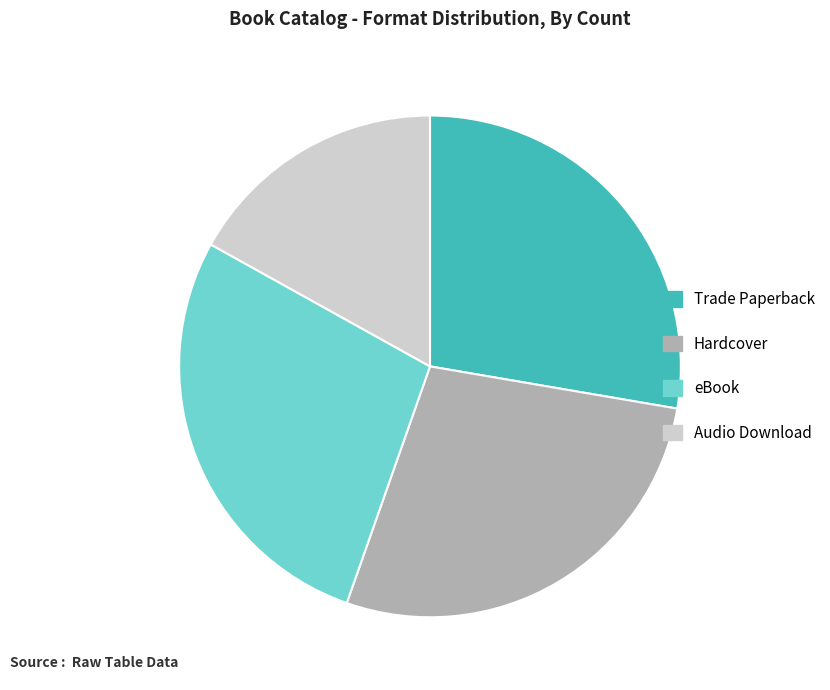

Which slice is the smallest?

Audio Download